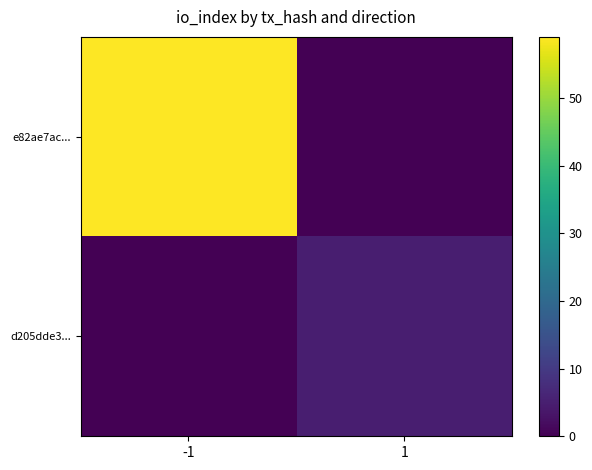

Which label corresponds to the smallest value in the chart?

1